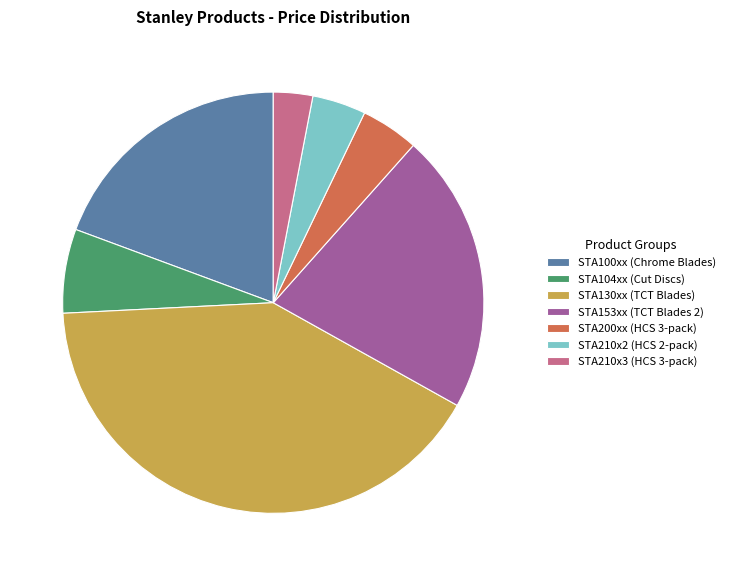

What is the ratio of the value at STA100xx (Chrome Blades) to the value at STA210x3 (HCS 3-pack)?

6.4